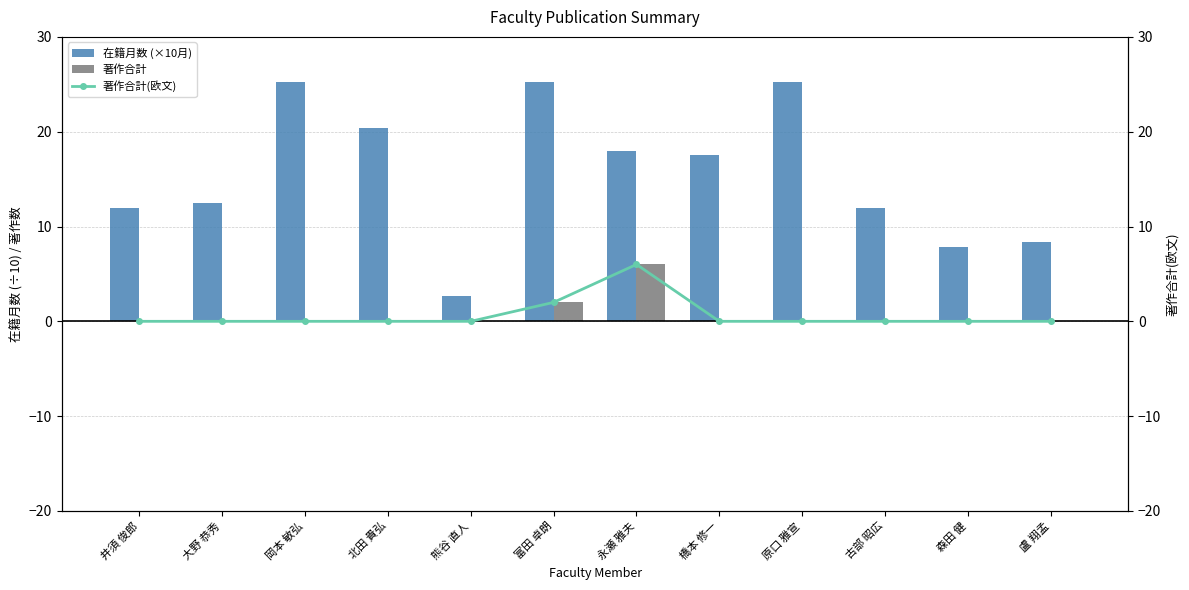

Reading left to right, extract all data points from this chart.

在籍月数 (×10月): 12.0	12.5	25.2	20.4	2.7	25.2	18.0	17.5	25.2	12.0	7.8	8.4
著作合計: 0.0	0.0	0.0	0.0	0.0	2.0	6.0	0.0	0.0	0.0	0.0	0.0
著作合計(欧文): 0.0	0.0	0.0	0.0	0.0	2.0	6.0	0.0	0.0	0.0	0.0	0.0